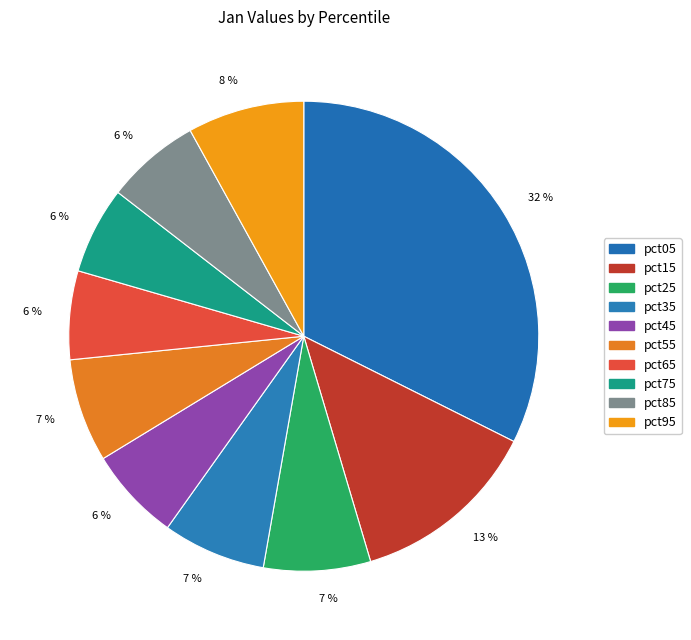

Does any single category account for the majority?

No